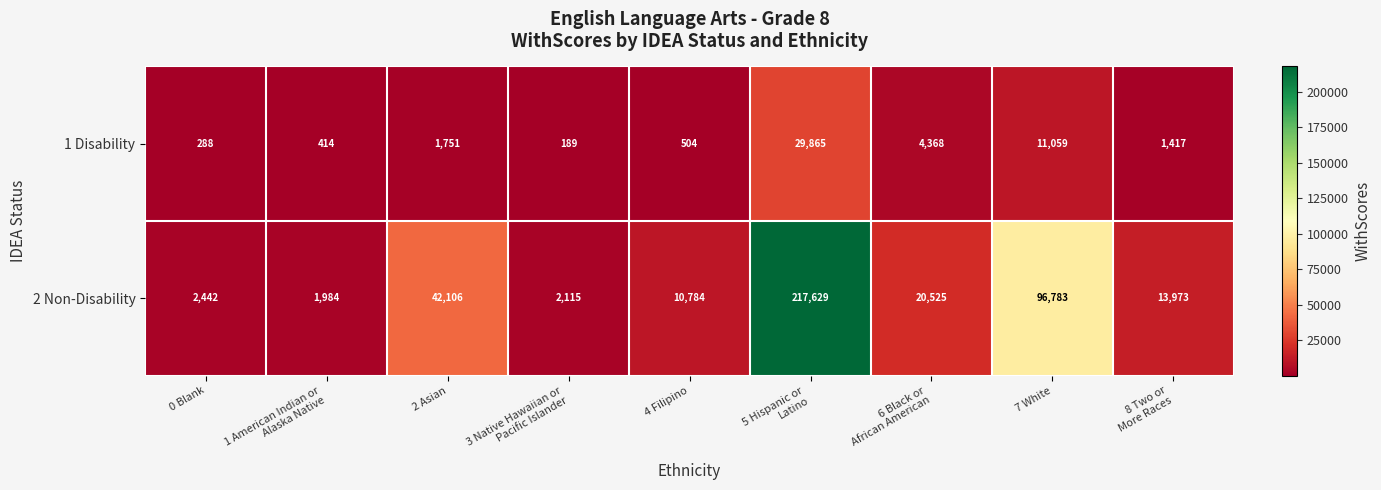

List the series in order of their peak value, lowest first.

1 Disability, 2 Non-Disability